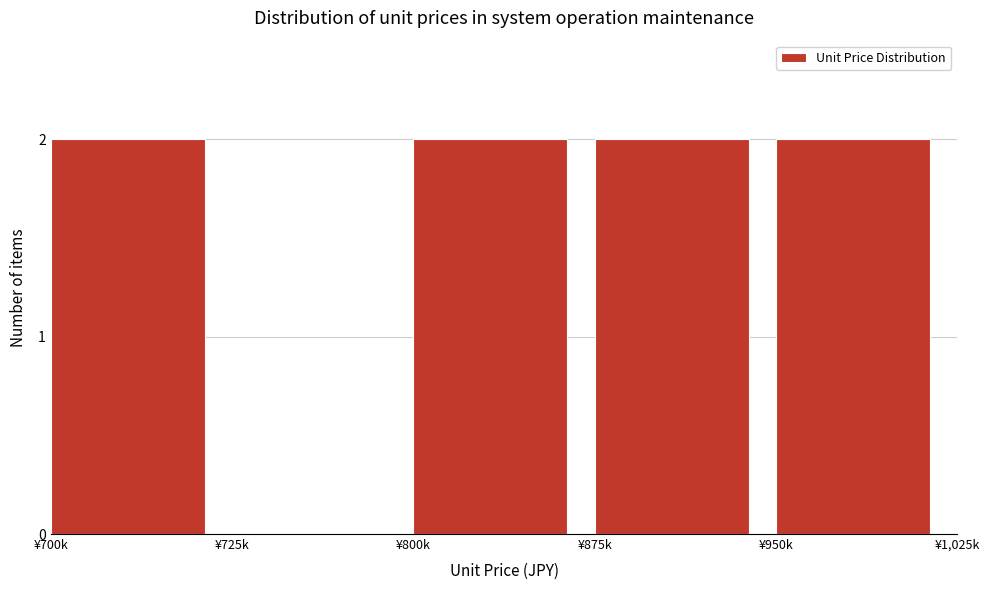

Reading right to left, what are all the values shown in this chart?

¥950k=2	¥875k=2	¥800k=2	¥725k=0	¥700k=2